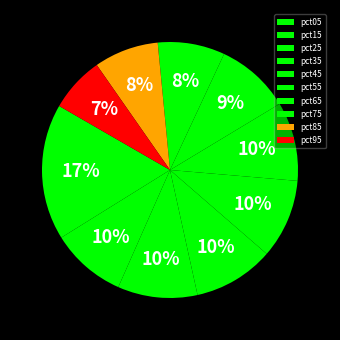

The pct35 slice represents 16% of the pie. True or false?

False